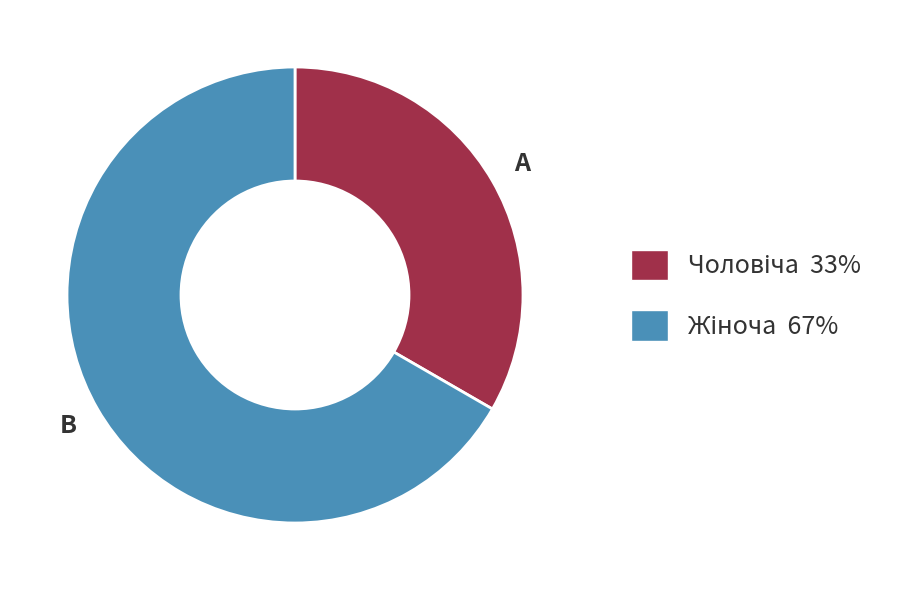

Is there a majority slice in this chart?

Yes